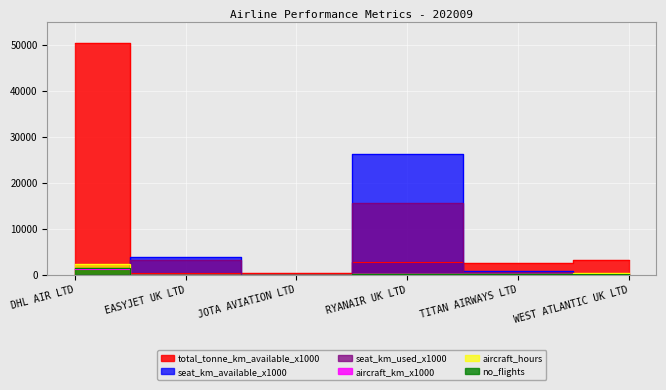

Is it true that seat_km_used_x1000 equals 5699.4 at JOTA AVIATION LTD?

False